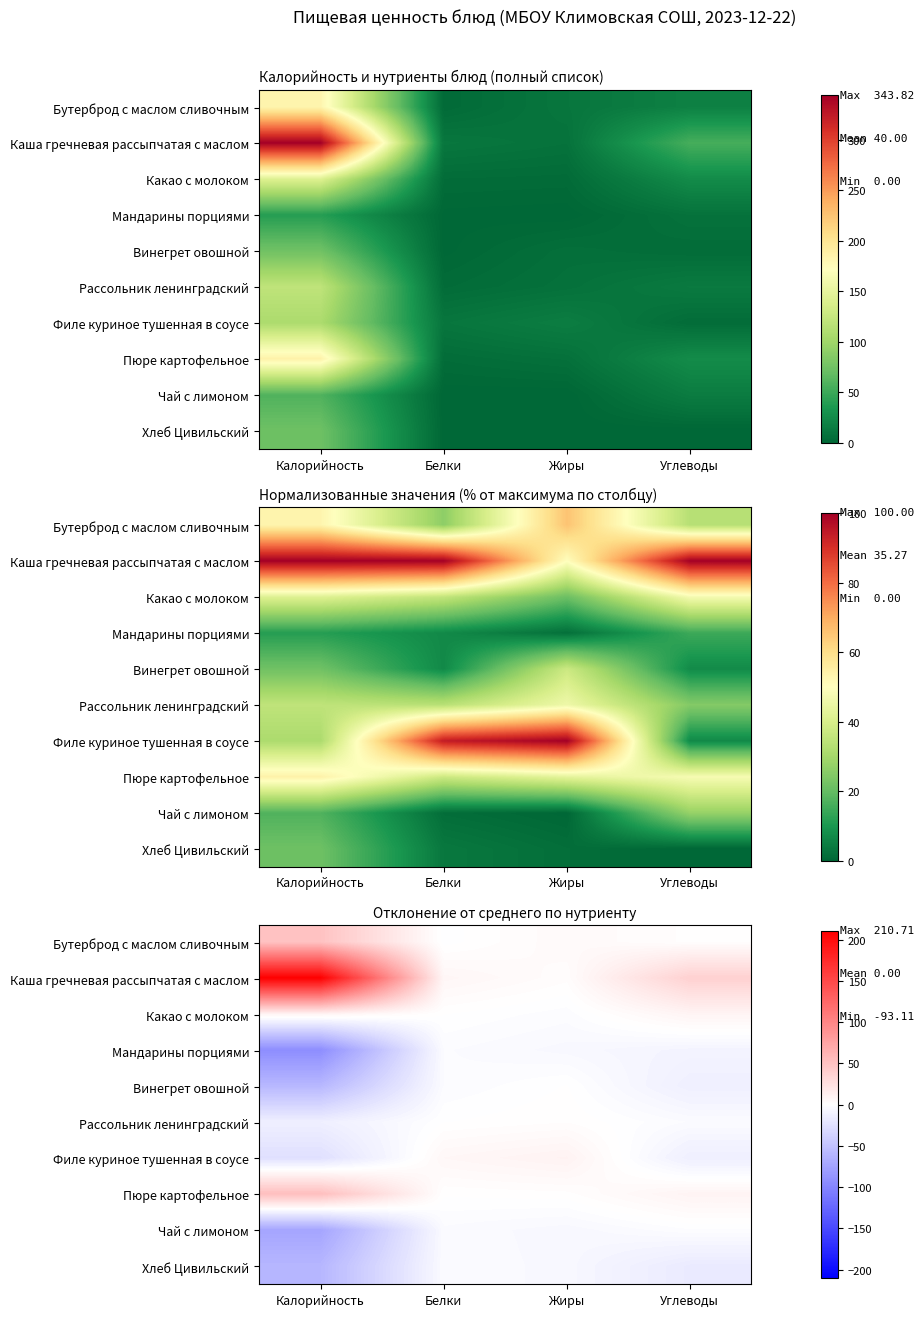

What is the lowest value of the Какао с молоком series?

-2.5